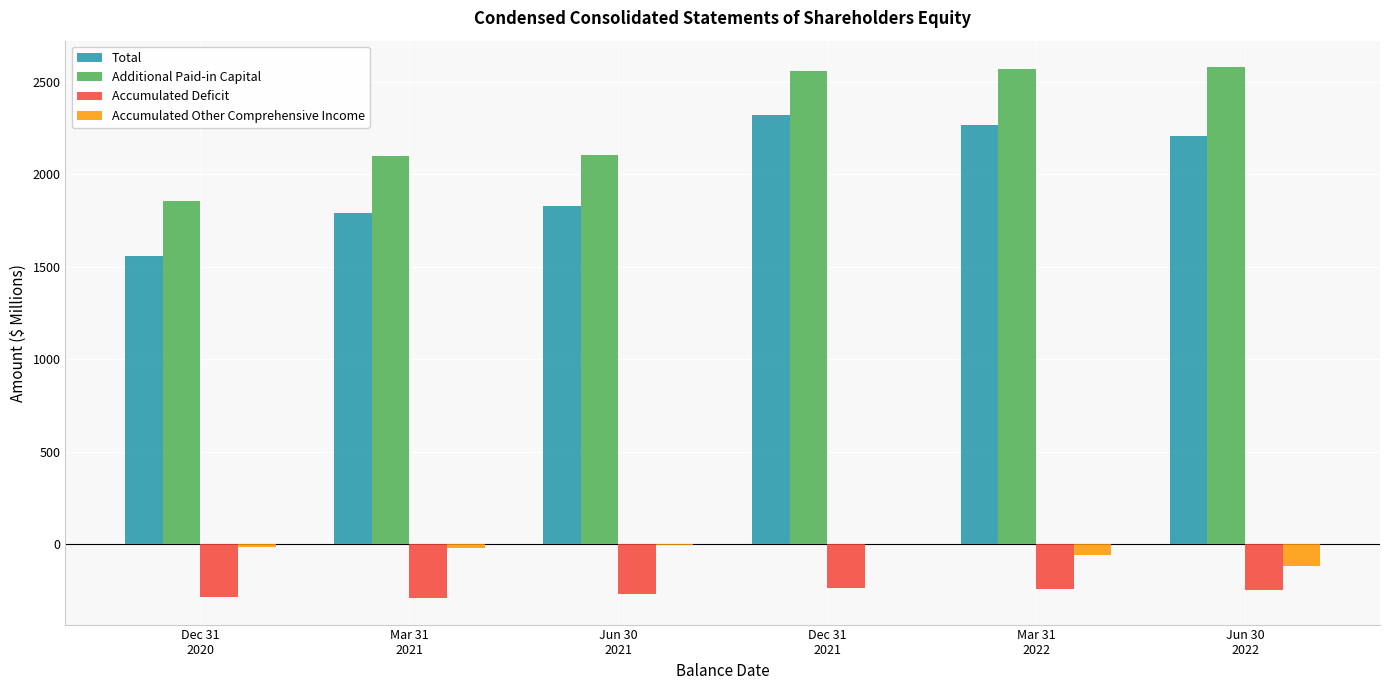

What are all the series names shown in the legend?

Total, Additional Paid-in Capital, Accumulated Deficit, Accumulated Other Comprehensive Income